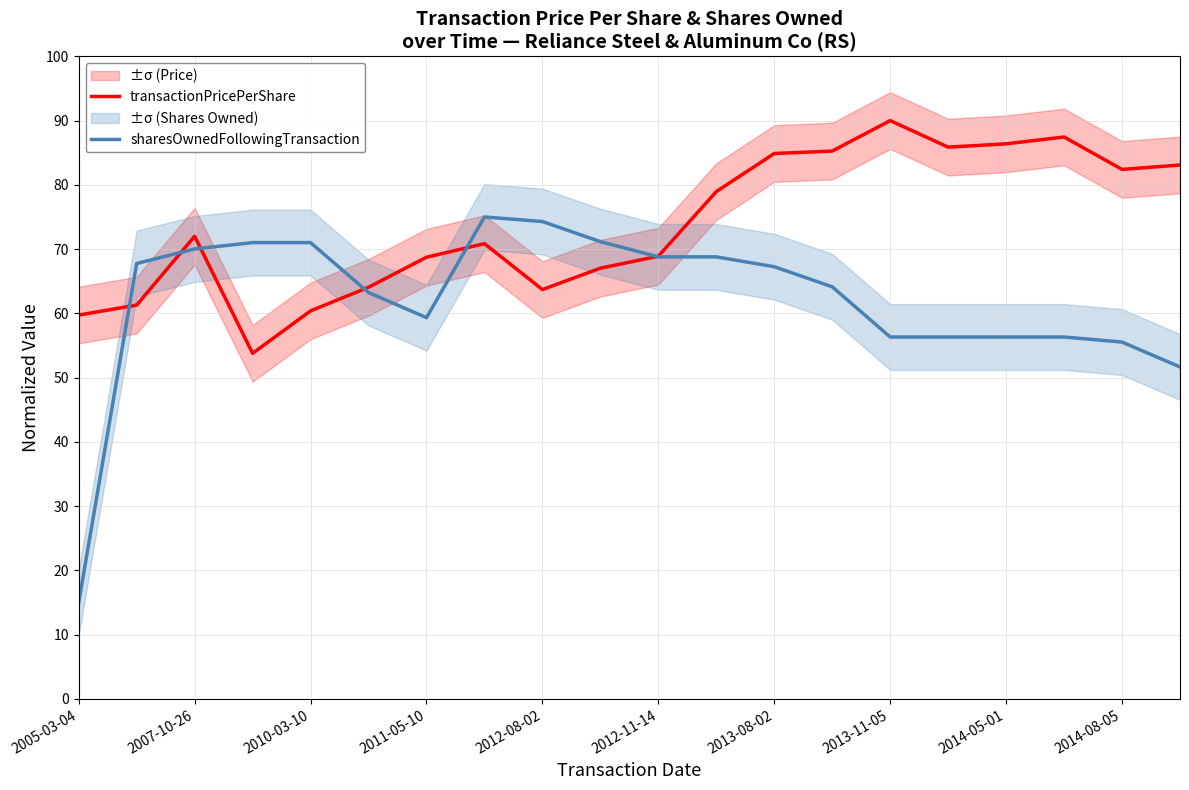

At which label does transactionPricePerShare reach its peak?

2013-11-05